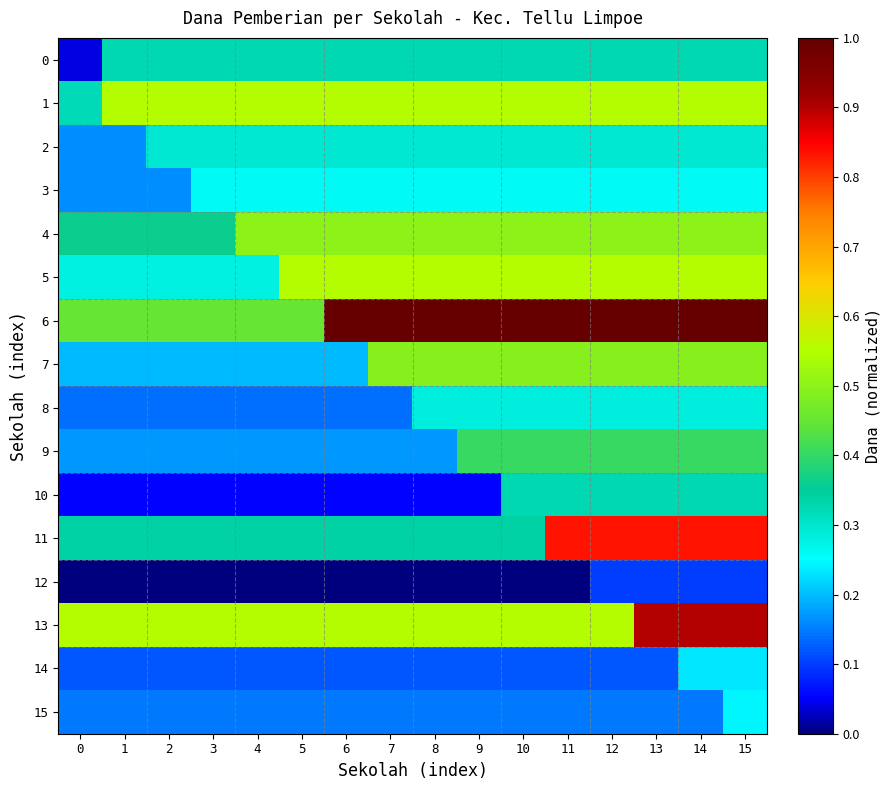

What is the total value across all series at 0?

3.5